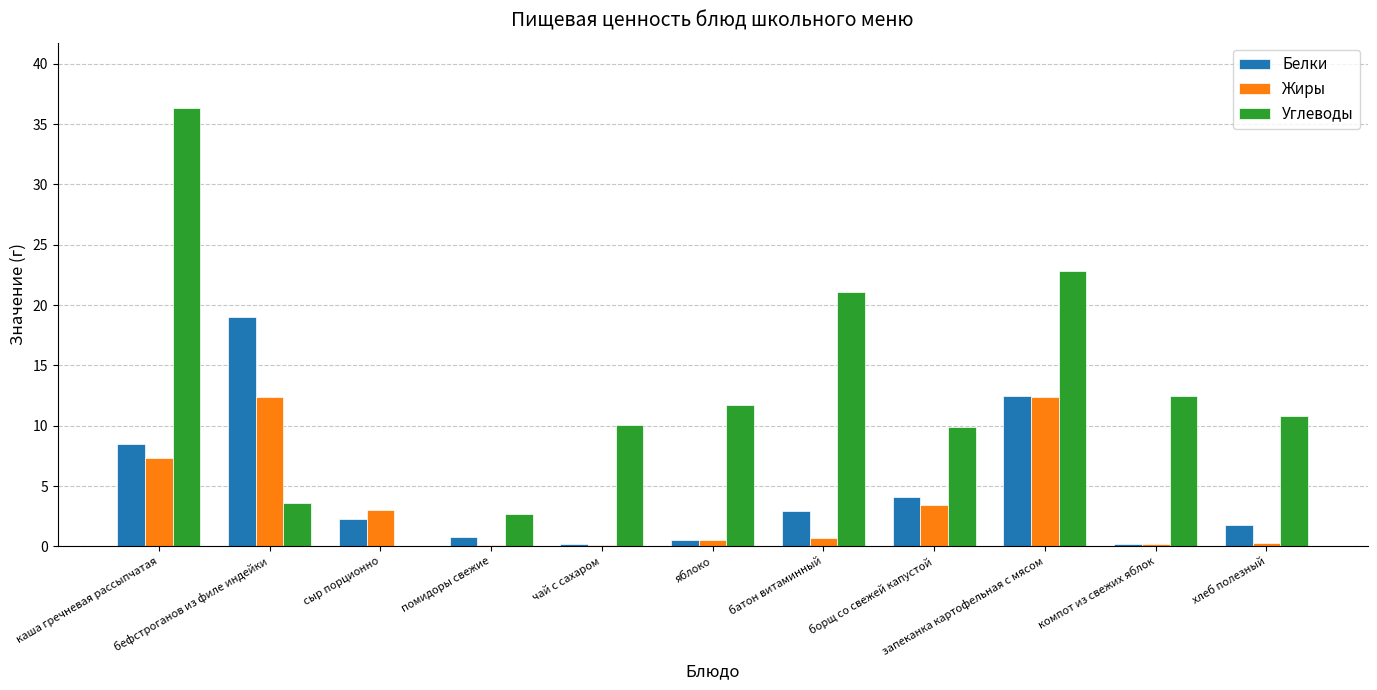

At which category is the sum across all series the highest?

каша гречневая рассыпчатая